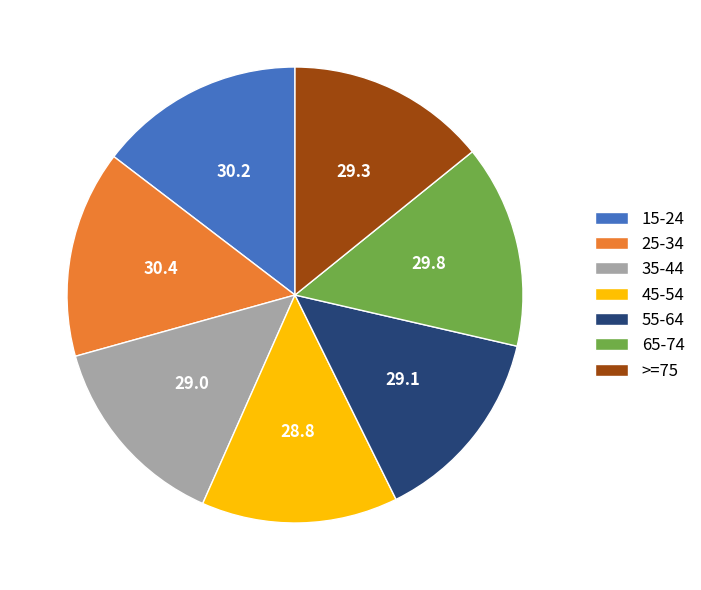

Approximately how many times larger is the value at 45-54 compared to 55-64?

1.0